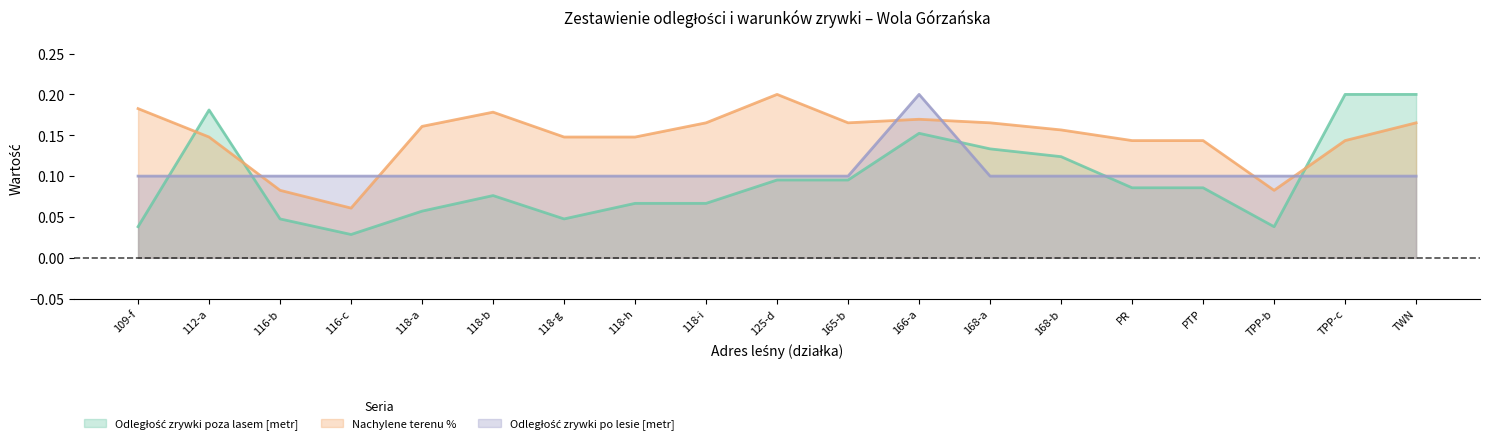

List the labels in order of Odległość zrywki po lesie [metr] value, smallest first.

109-f, 112-a, 116-b, 116-c, 118-a, 118-b, 118-g, 118-h, 118-i, 125-d, 165-b, 168-a, 168-b, PR, PTP, TPP-b, TPP-c, TWN, 166-a